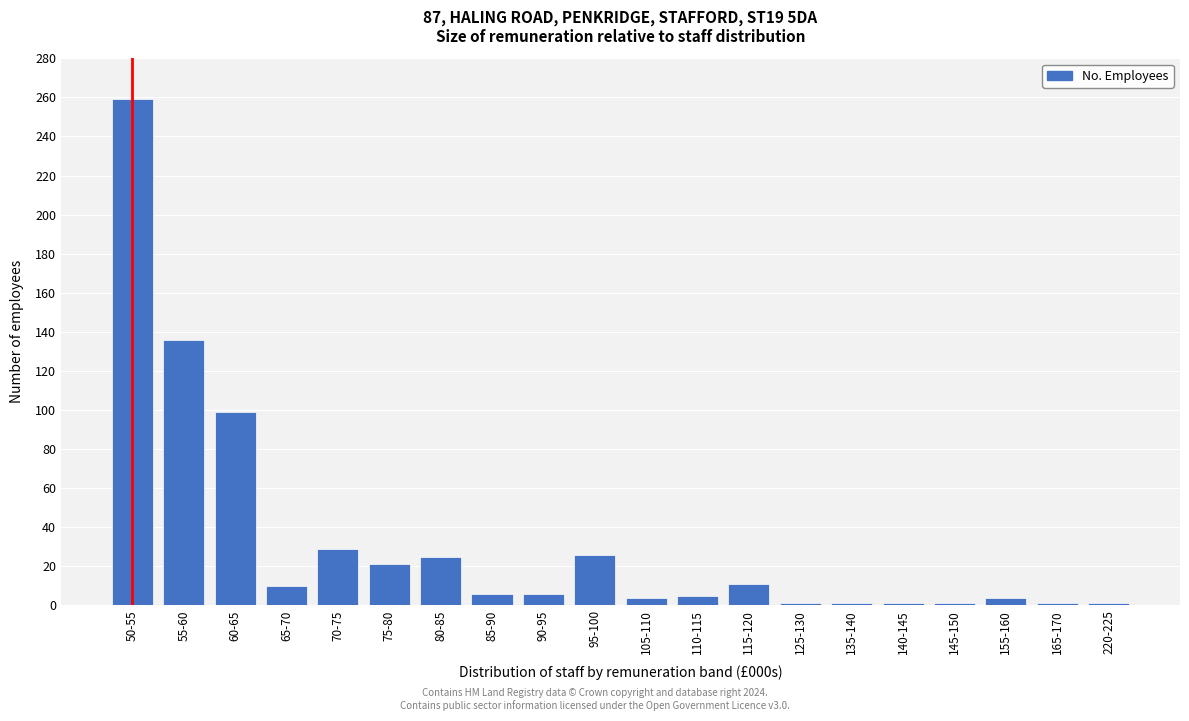

What is the sum of all values?

647